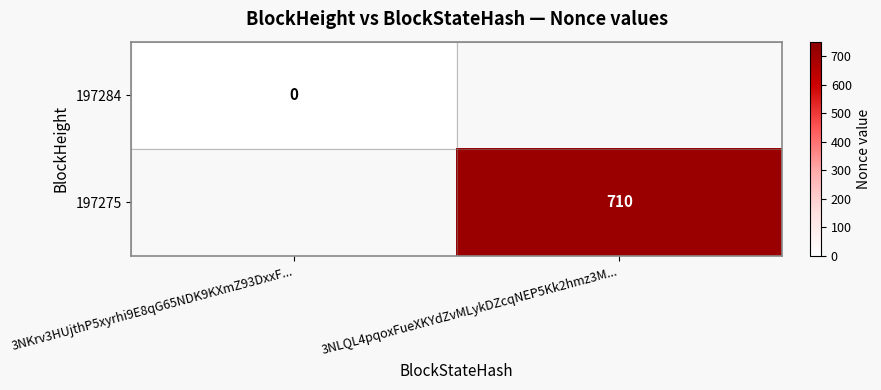

Which has a higher value, 3NKrv3HUjthP5xyrhi9E8qG65NDK9KXmZ93DxxF... or 3NLQL4pqoxFueXKYdZvMLykDZcqNEP5Kk2hmz3M...?

3NLQL4pqoxFueXKYdZvMLykDZcqNEP5Kk2hmz3M...